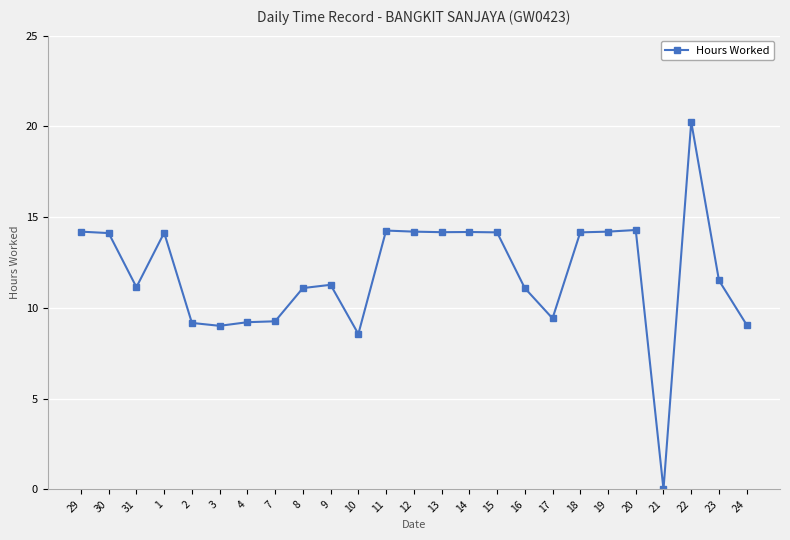

What is the approximate value at 8?

11.1